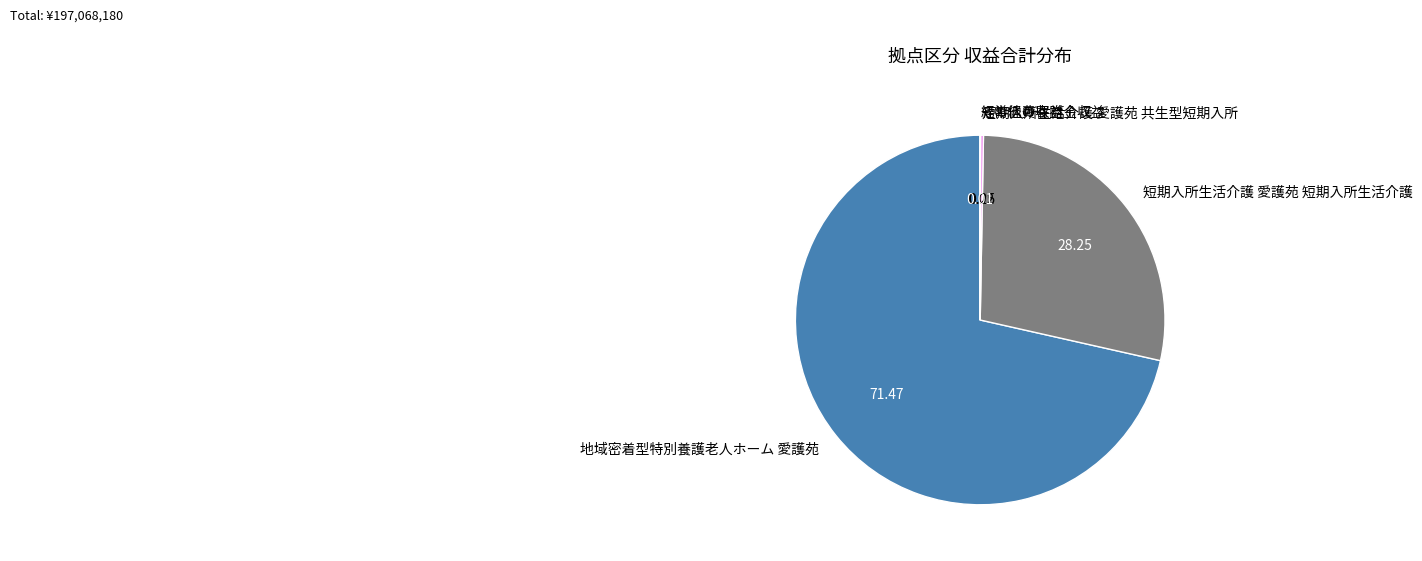

What is the largest slice in the pie chart?

地域密着型特別養護老人ホーム 愛護苑